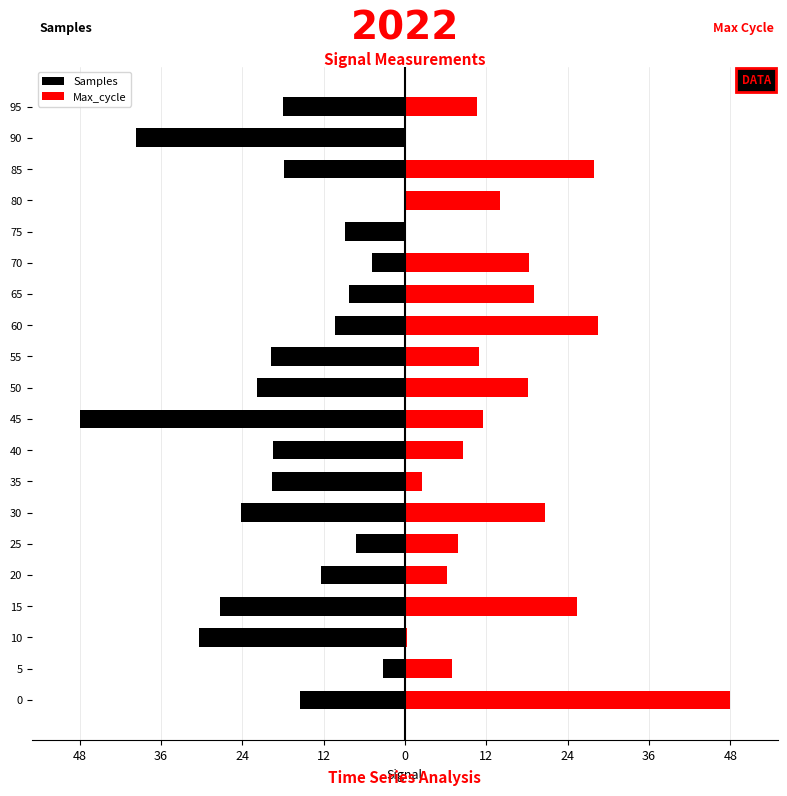

Does the chart contain any negative values?

Yes